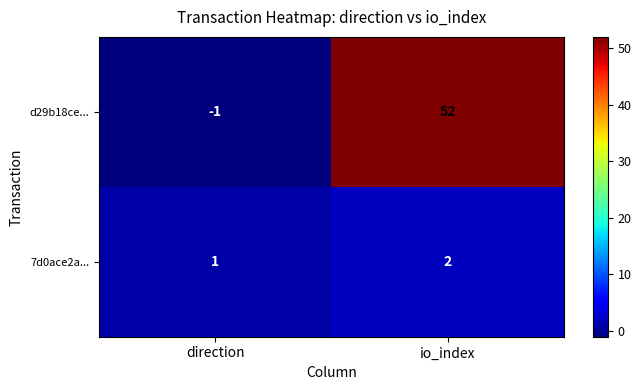

What is the sum of the d29b18ce... values at io_index and direction?

51